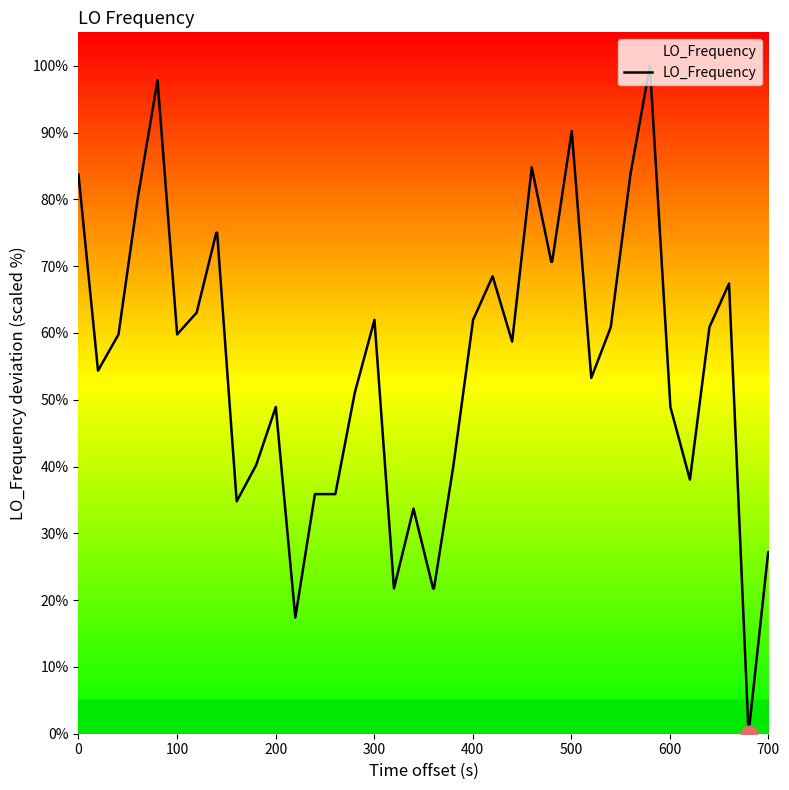

What is the maximum value shown in the chart?

100.0